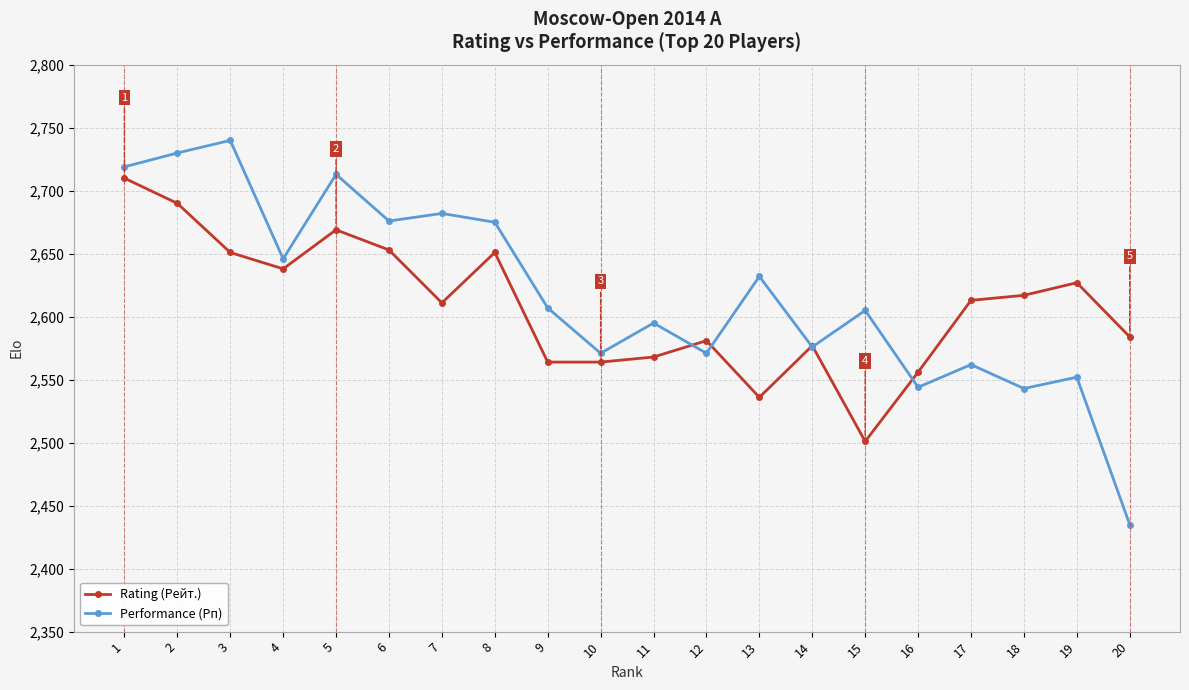

What is the value of the Performance (Рп) point at the 19th from the left?

2552